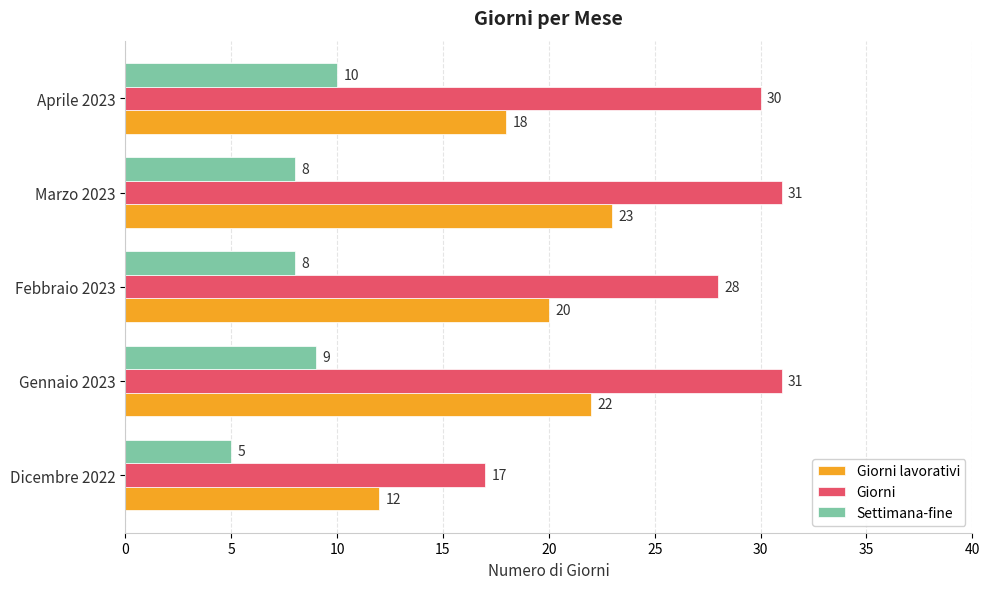

What is the maximum value shown in the chart?

31